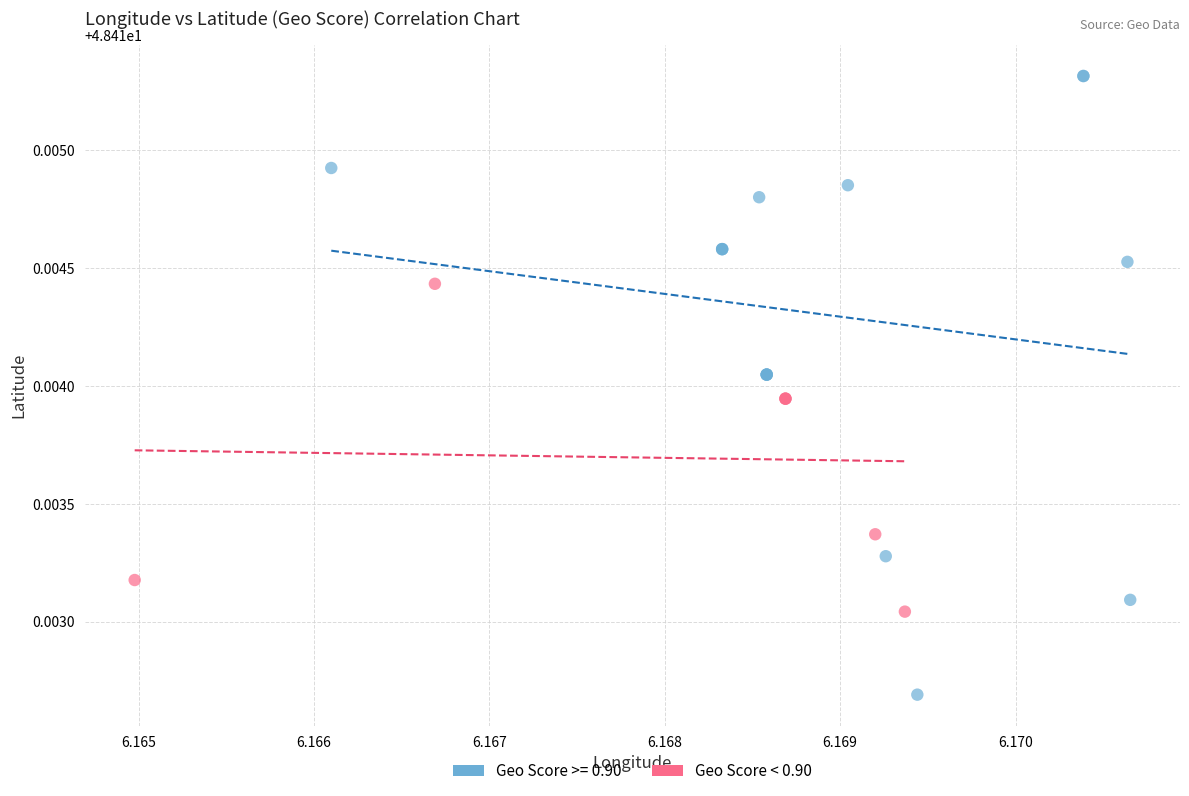

Which series has the largest Y range (max minus min)?

Geo Score >= 0.90